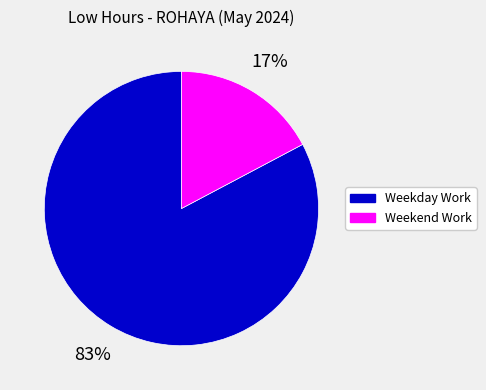

Is there a majority slice in this chart?

Yes